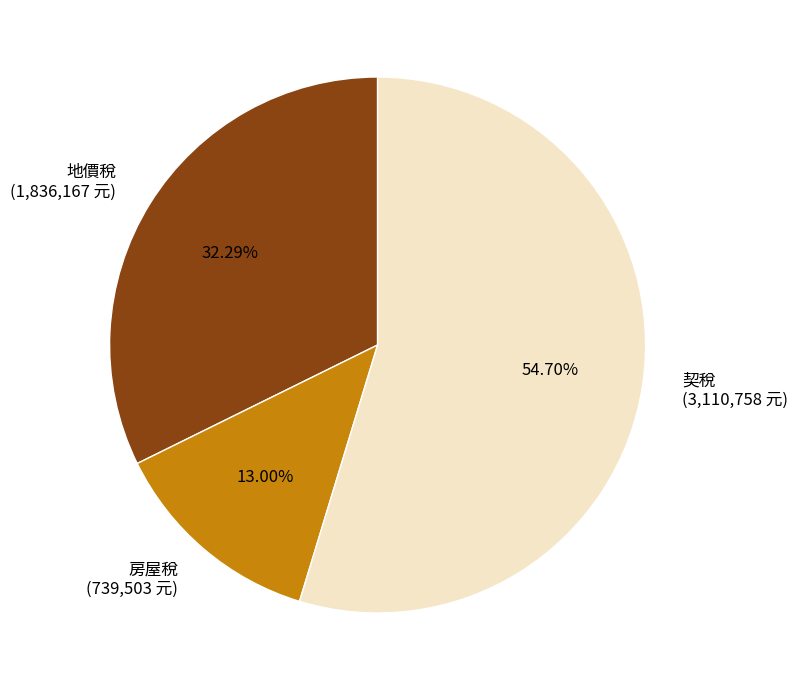

What is the ratio of the value at 房屋稅 to the value at 地價稅?

0.4